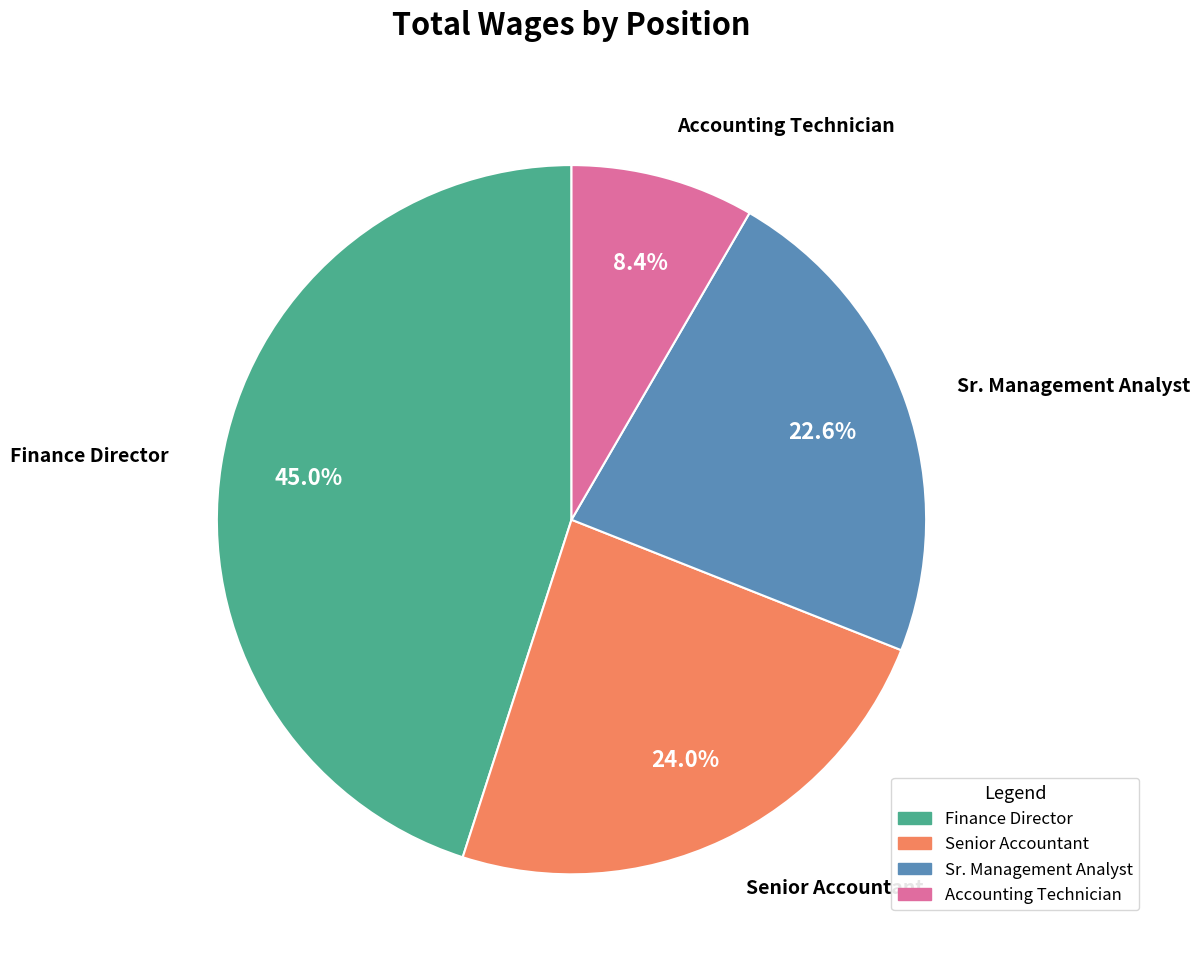

To the nearest percent, what is the average slice percentage?

25%